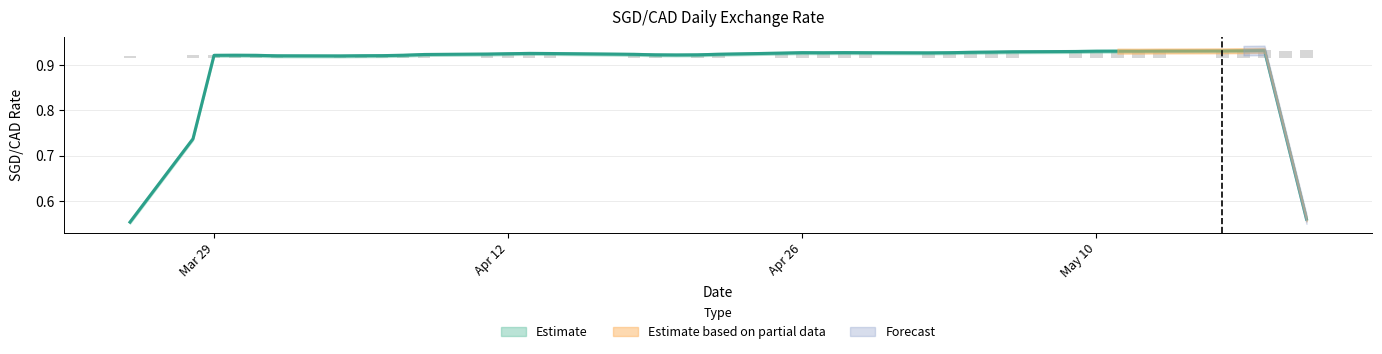

How many categories are shown in the chart?

40